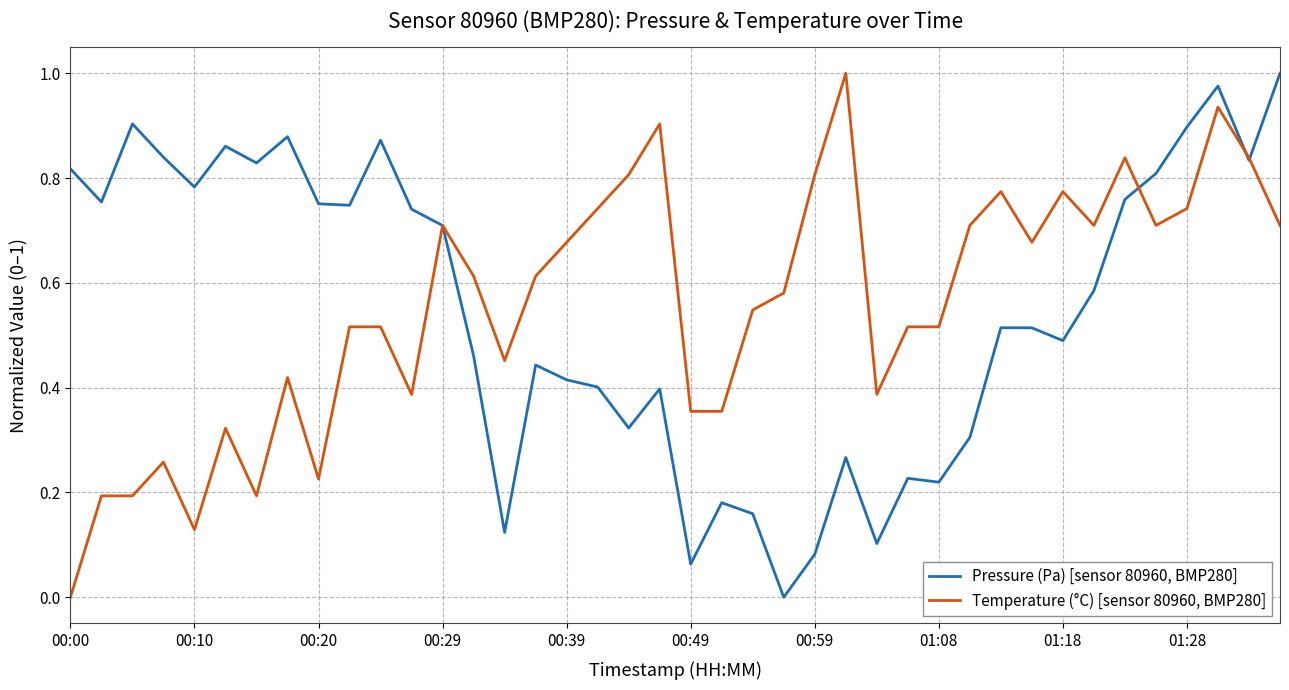

Rank the series by their average value, from highest to lowest.

Temperature (°C) [sensor 80960, BMP280], Pressure (Pa) [sensor 80960, BMP280]